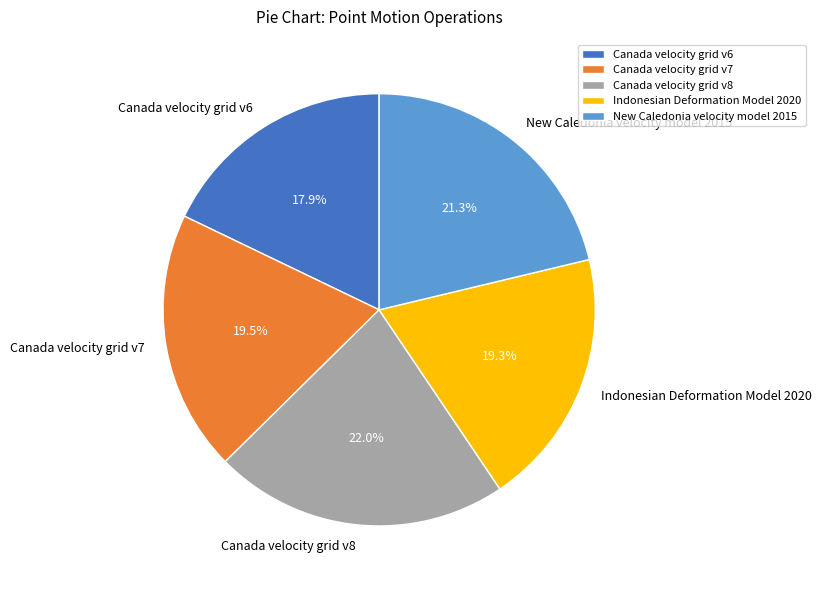

Is there a majority slice in this chart?

No